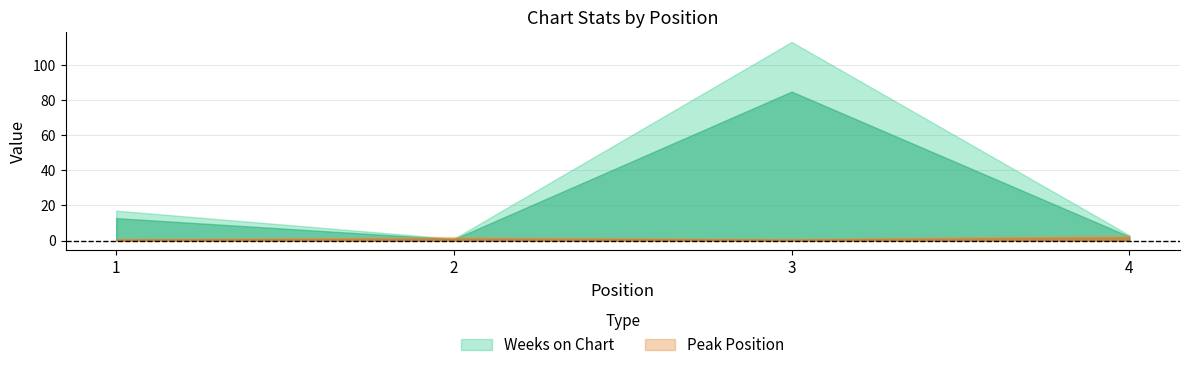

How many Peak Position values are between 1 and 3?

4